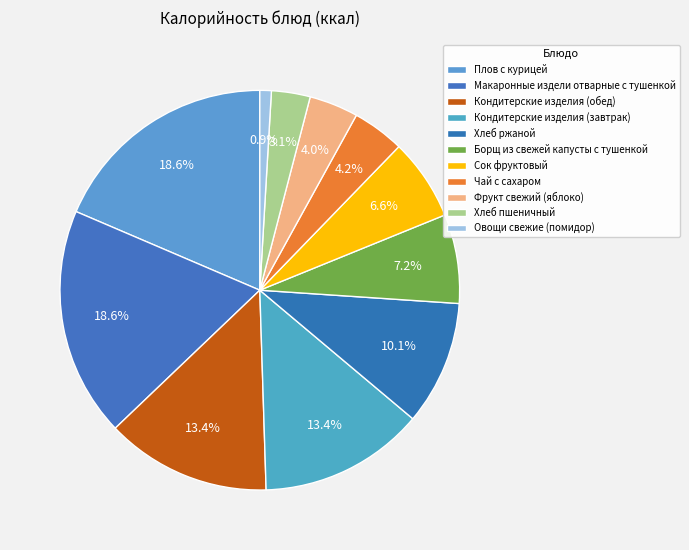

To the nearest percent, what percentage of the pie is Чай с сахаром?

4%